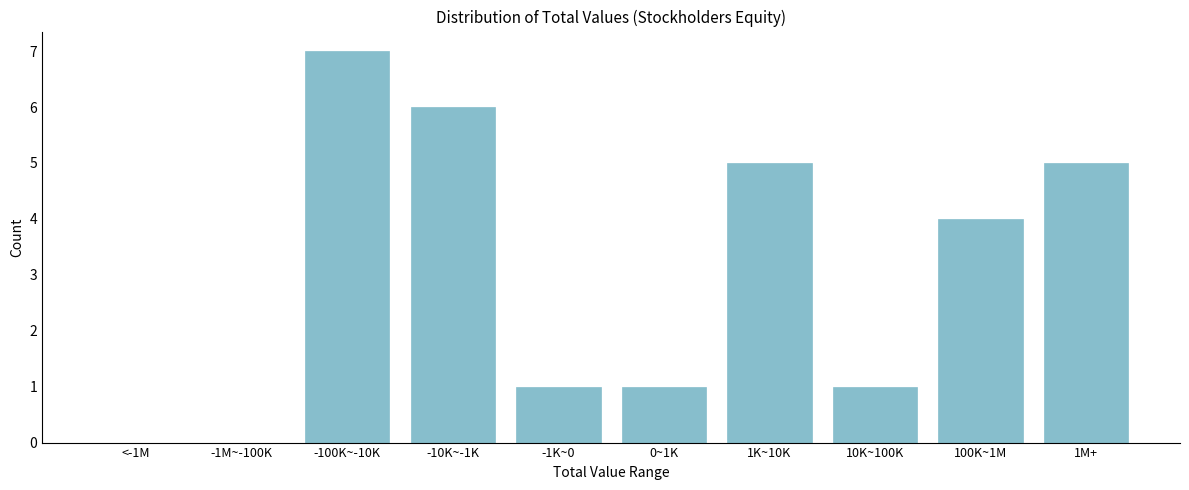

Reading left to right, extract all data points from this chart.

<-1M=0	-1M~-100K=0	-100K~-10K=7	-10K~-1K=6	-1K~0=1	0~1K=1	1K~10K=5	10K~100K=1	100K~1M=4	1M+=5